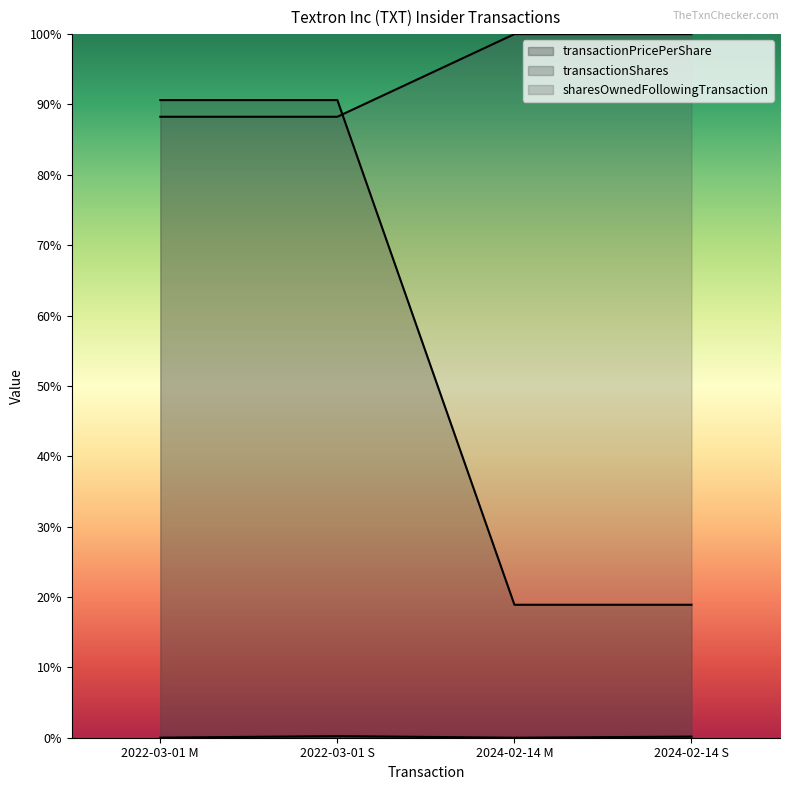

What is the difference between the transactionShares values at 2022-03-01 S and 2024-02-14 S?

0.7